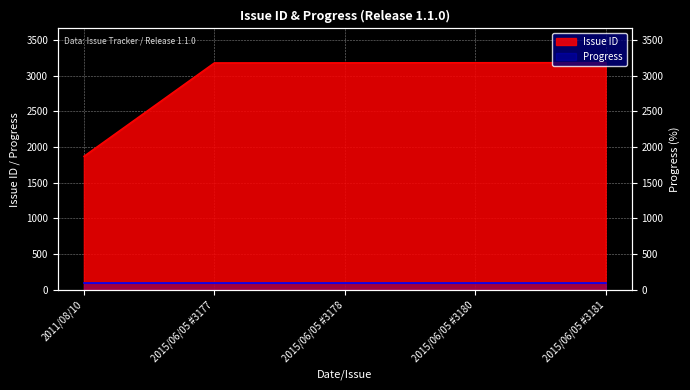

What is the difference between the maximum and minimum values?

1312